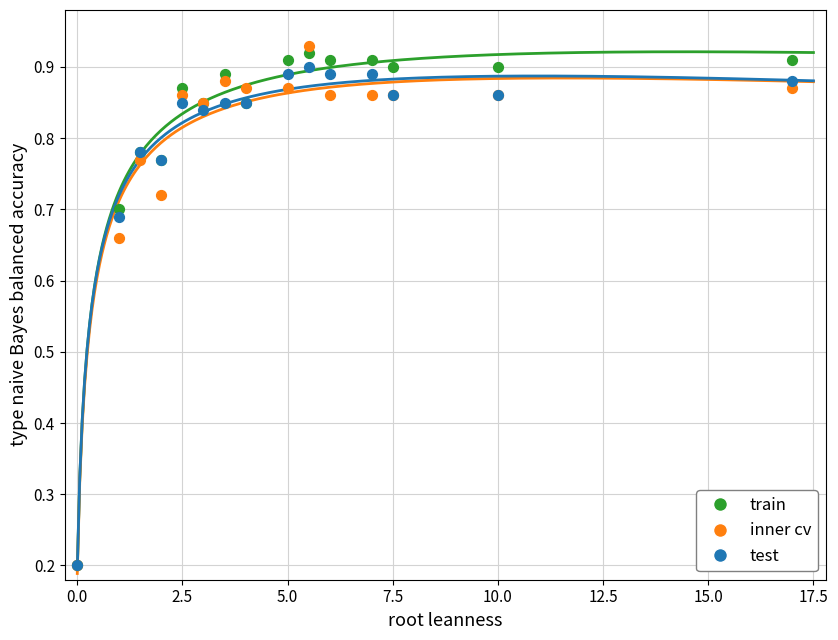

Which series reaches the minimum Y coordinate?

train